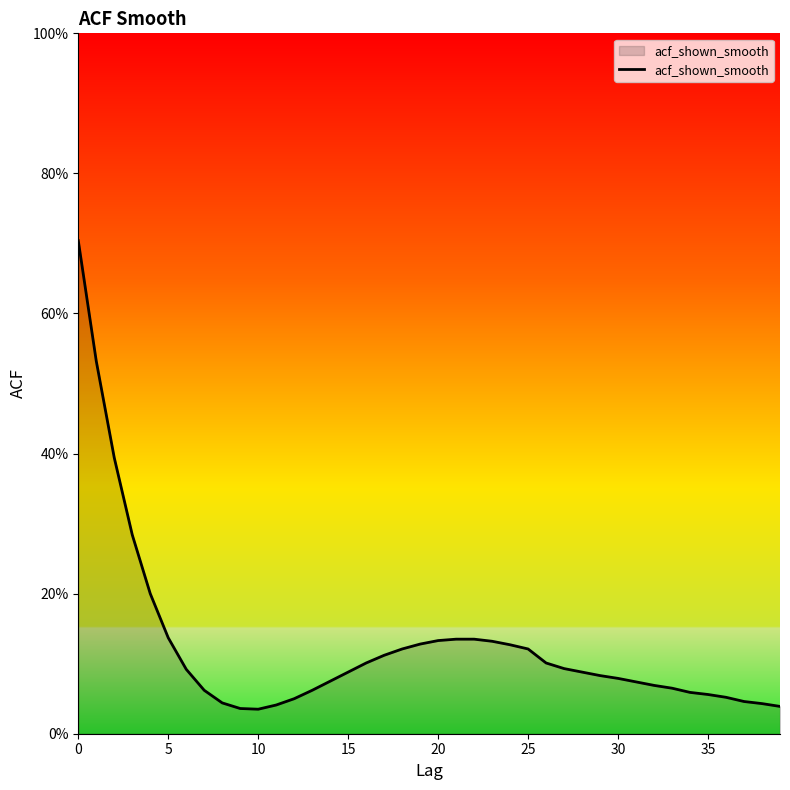

At which label is the value closest to 0?

10